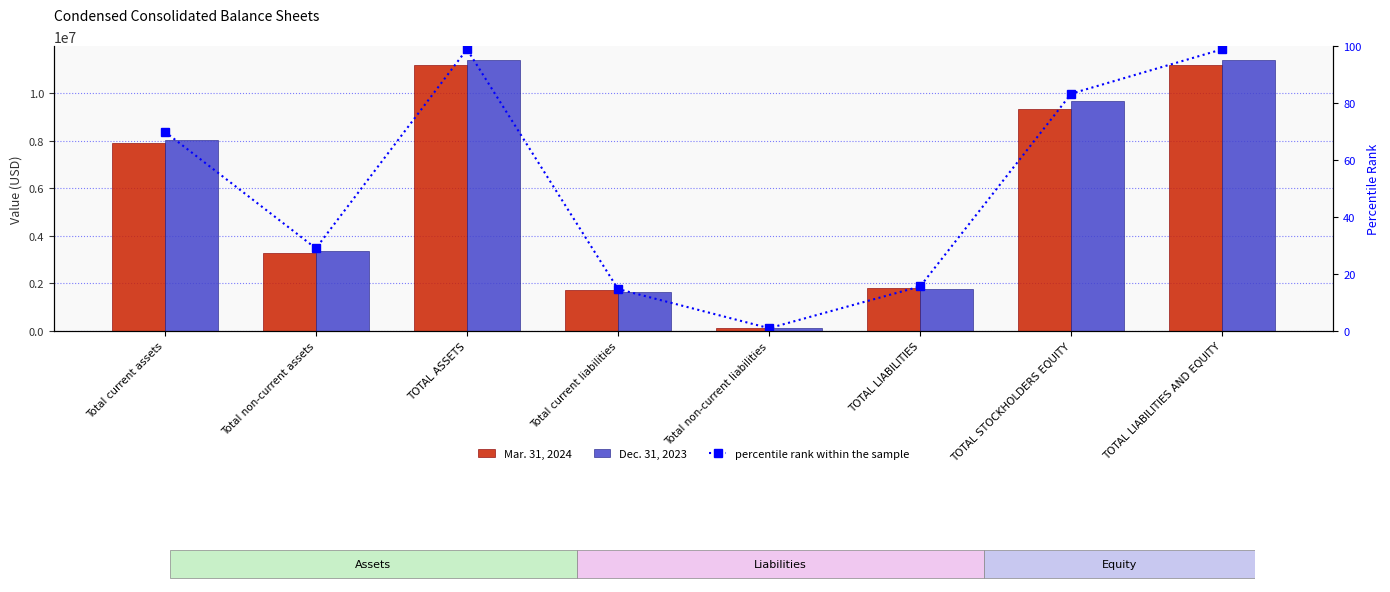

The value of percentile rank within the sample at Total current assets is 70.0. True or false?

True